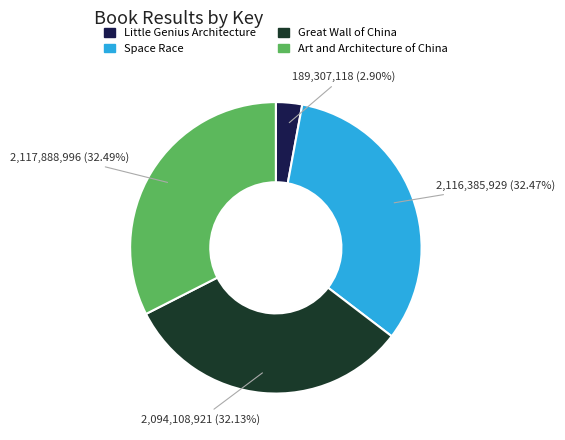

Does any single category account for the majority?

No